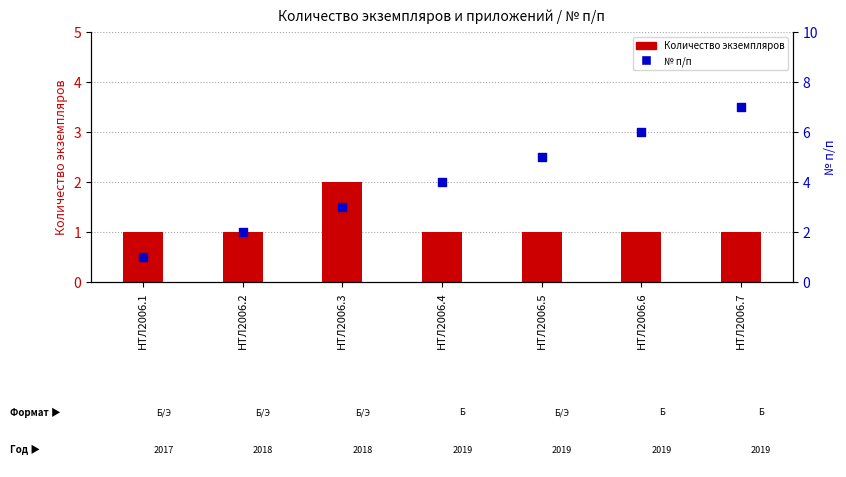

Which series has the largest total across all categories?

№ п/п